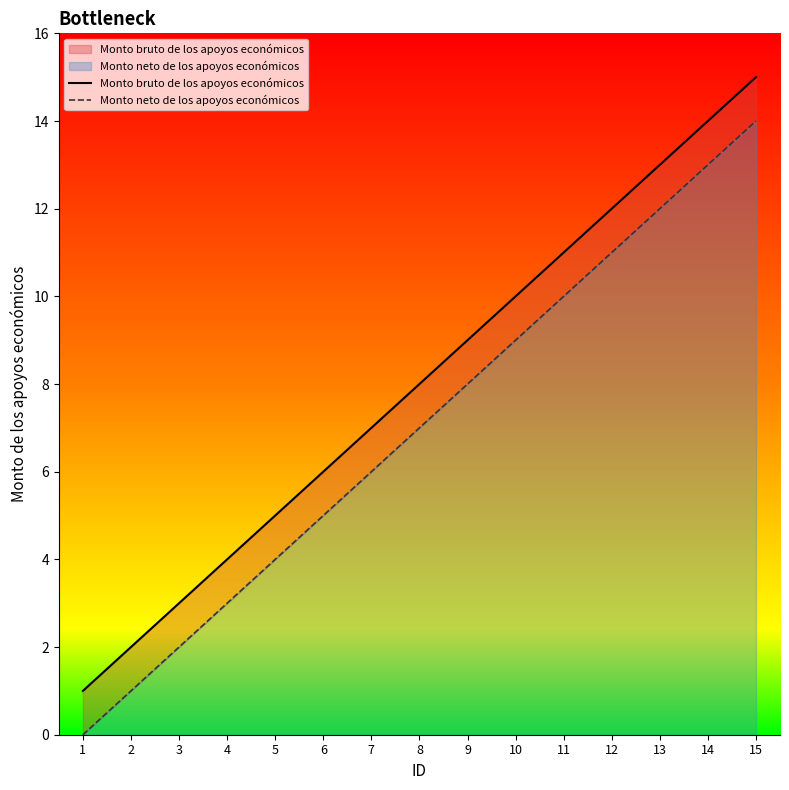

True or false: Monto neto de los apoyos económicos and Monto bruto de los apoyos económicos cross at least once.

False